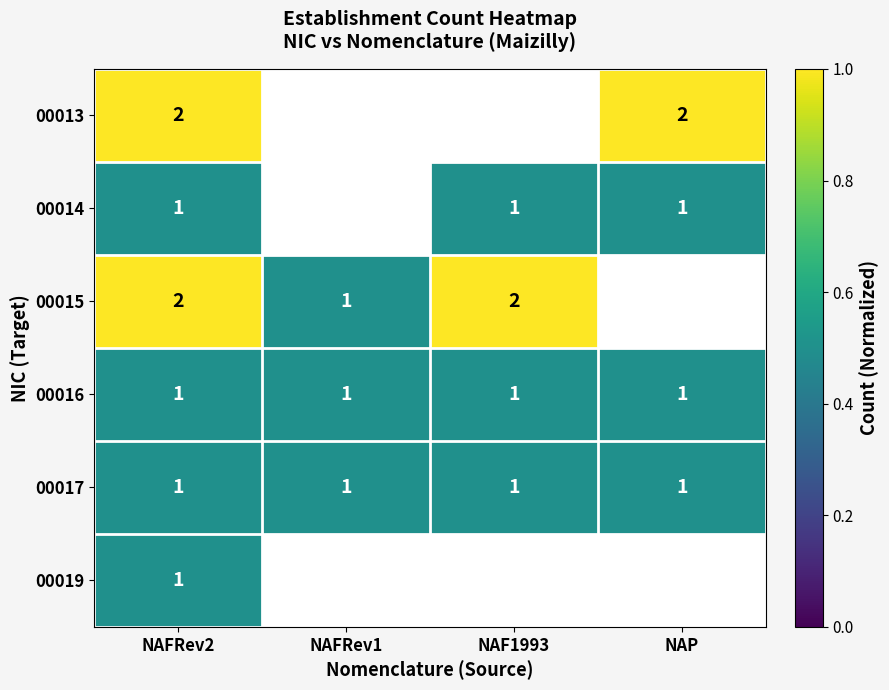

True or false: 00014 has a value of 0 at NAF1993.

False